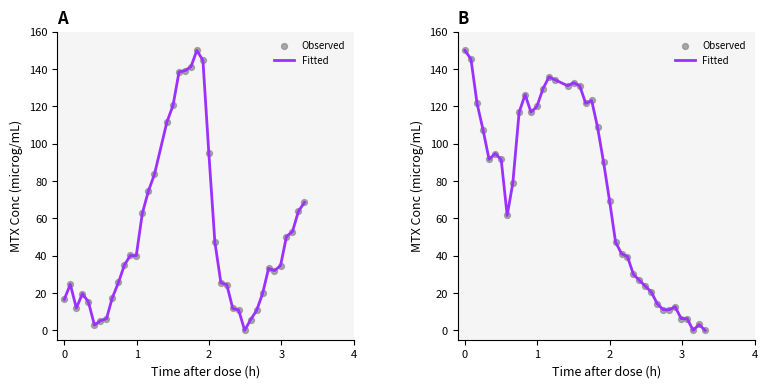

Which series contains the lowest Y value?

Fitted